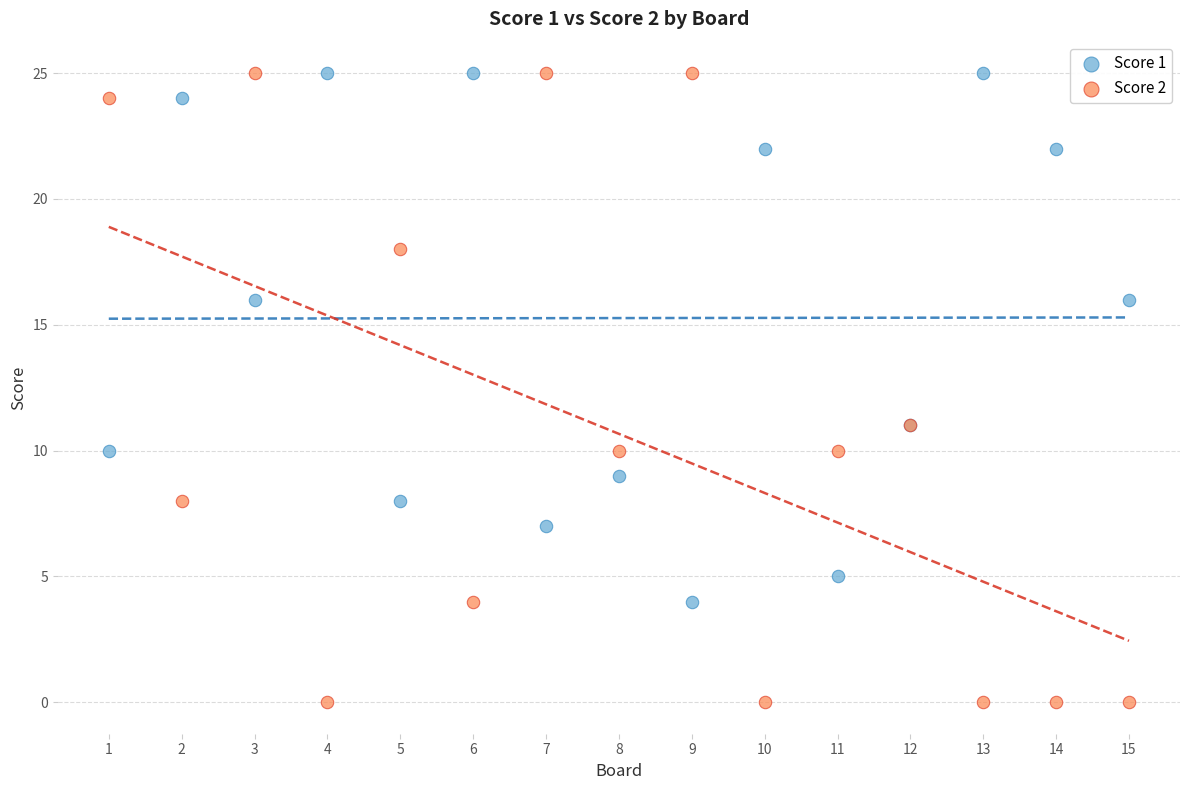

What is the X range (max minus min) for the scatter plot?

14